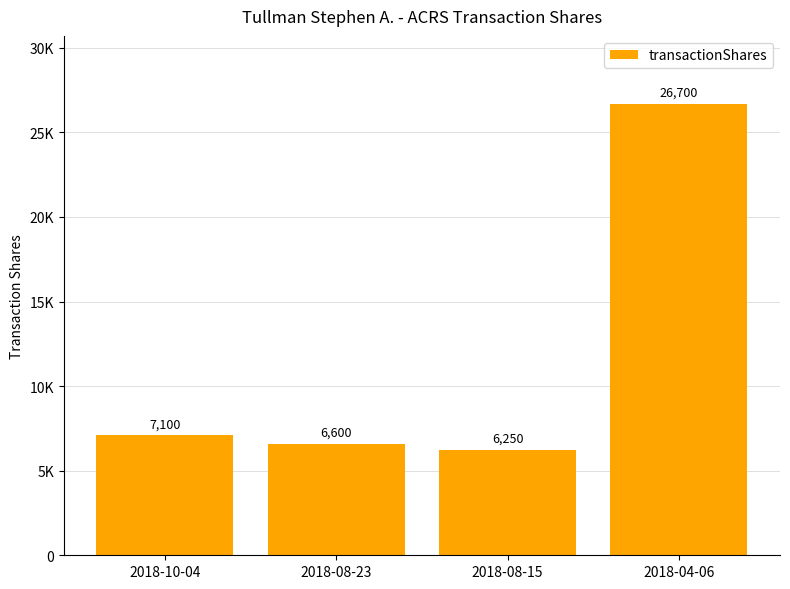

Is it true that the value at 2018-04-06 is 42894?

False